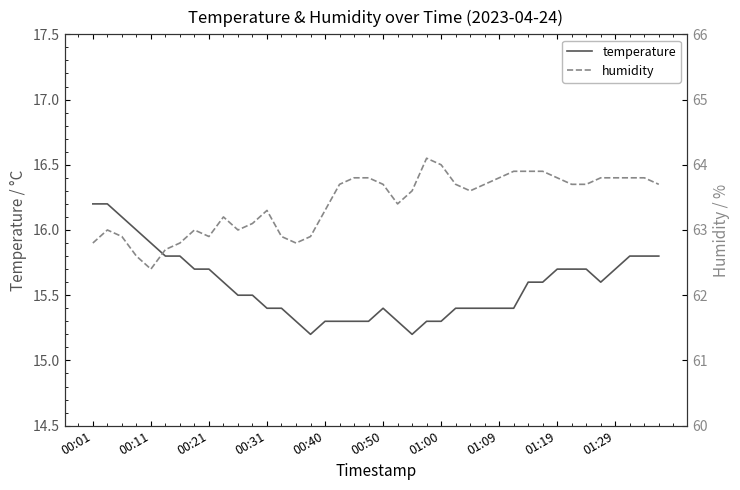

True or false: humidity has more than 1 interior local peaks.

True